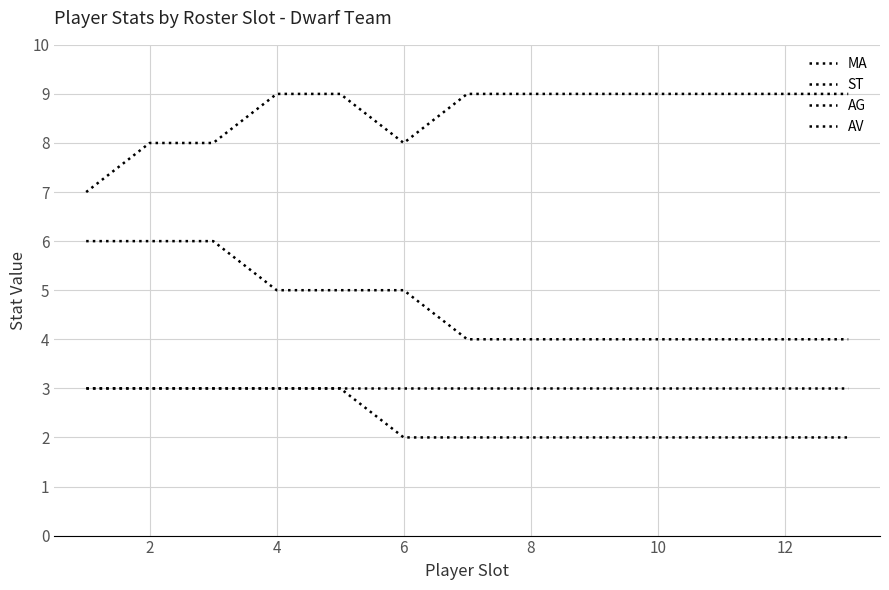

How many categories are shown in the chart?

13